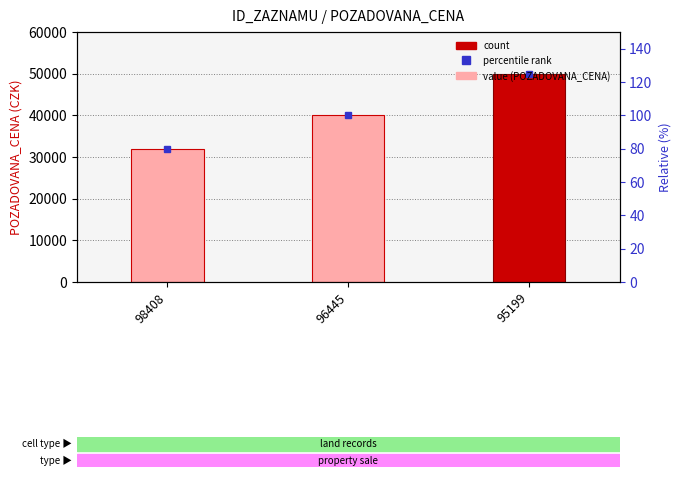

Where is the data nearest to the value 41000?

96445